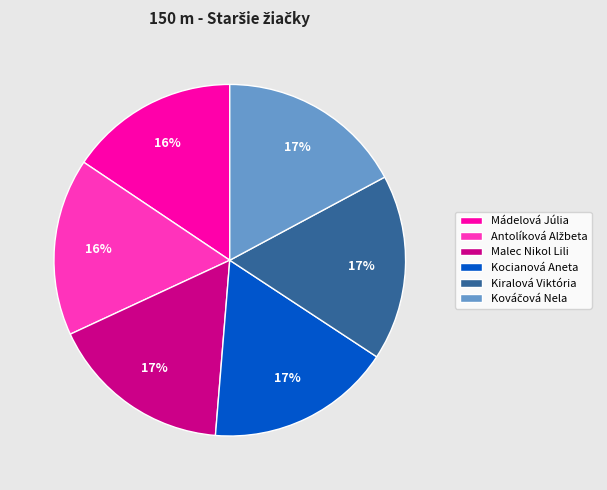

To the nearest percent, what is the combined percentage of Kiralová Viktória and Kocianová Aneta?

34%